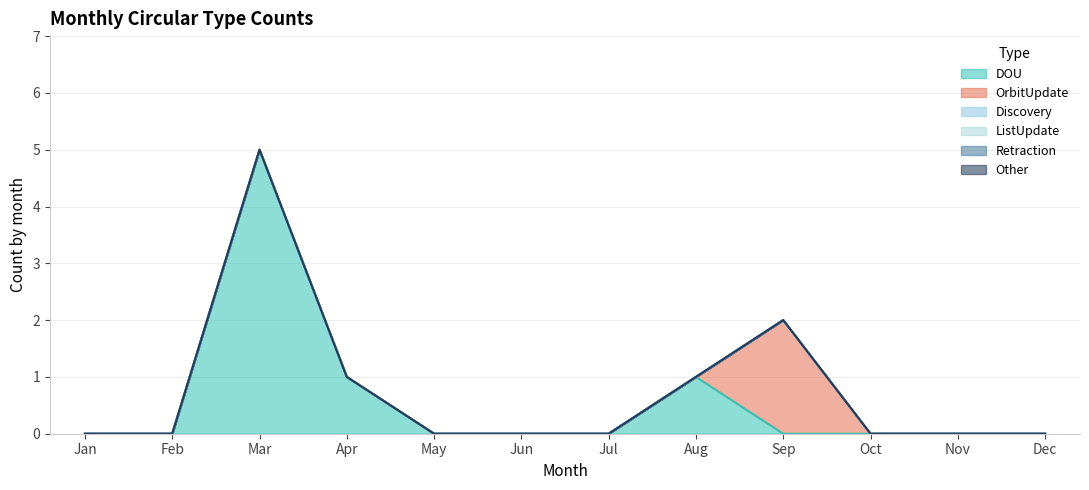

At which label does Discovery reach its peak?

Jan